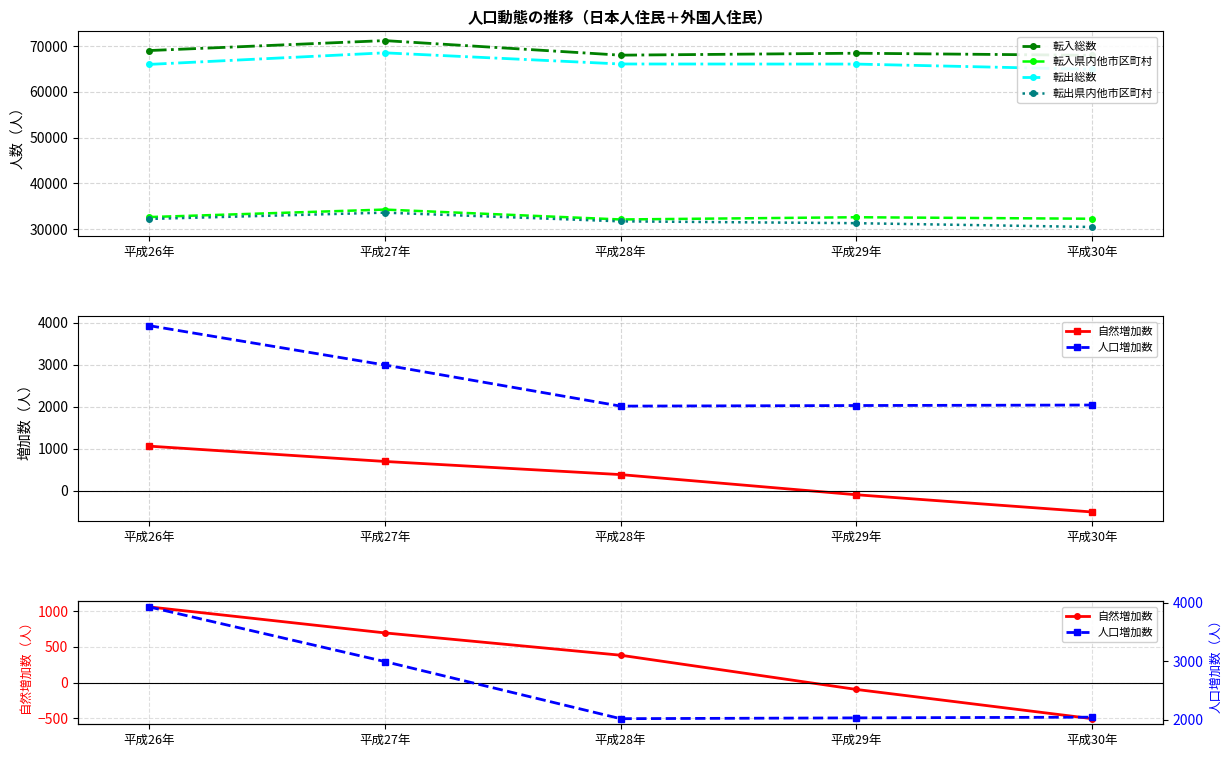

True or false: 転入総数 and 自然増加数 cross at least once.

False